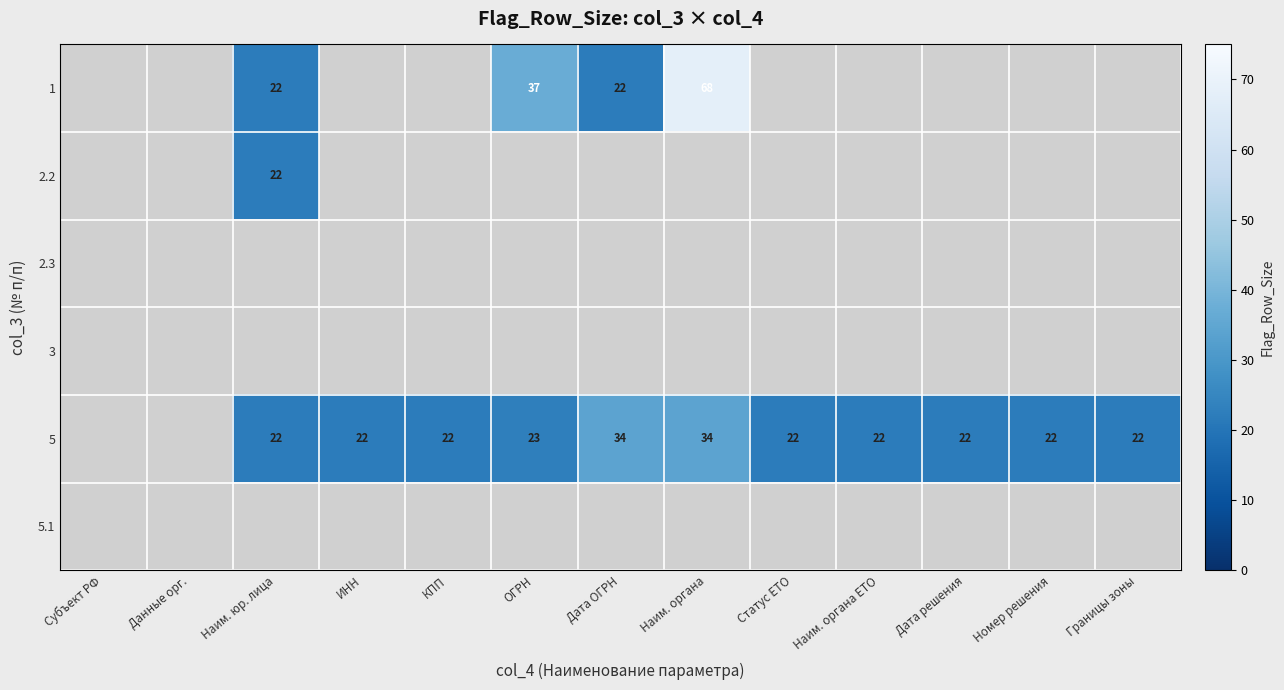

True or false: 5 has a value of 34 at Наим. органа.

True